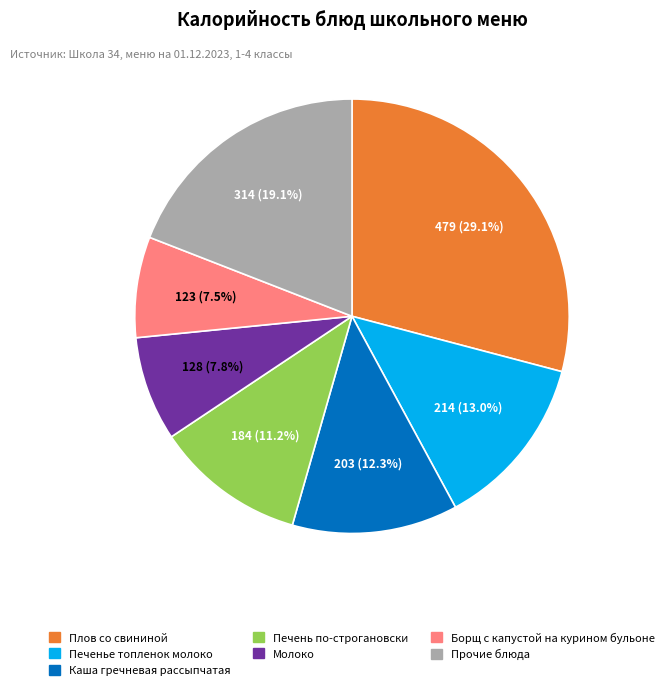

Count the number of slices in the pie.

7